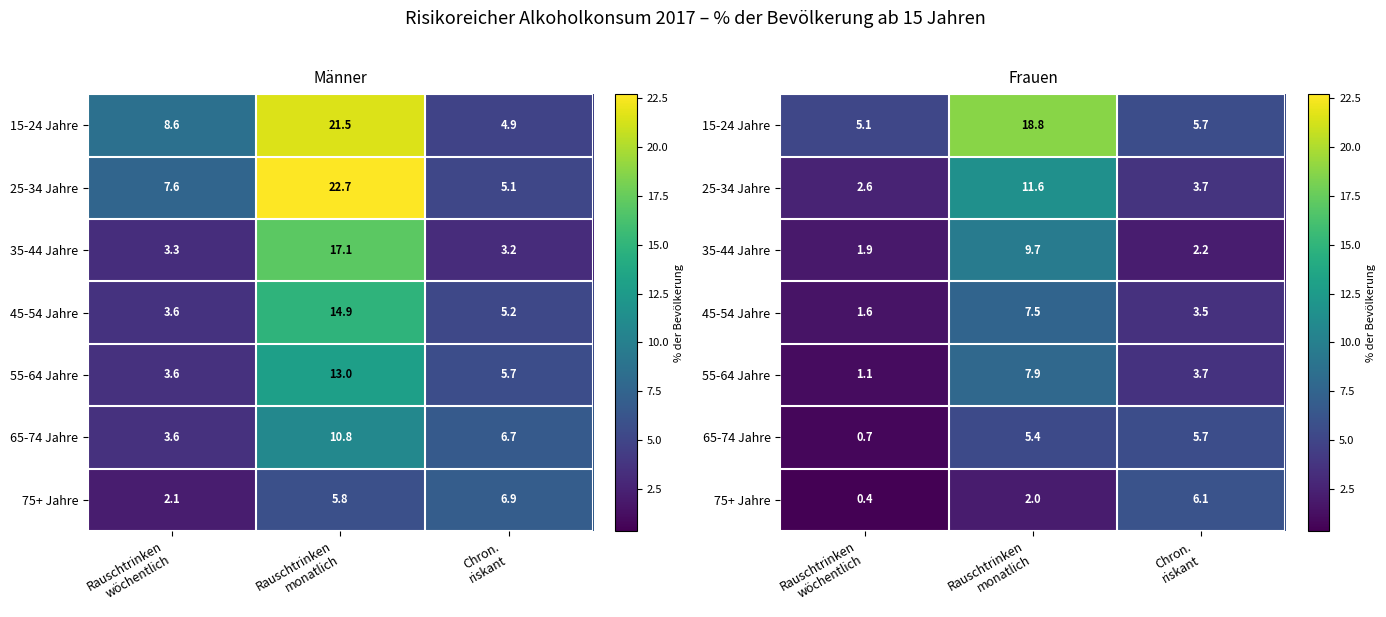

The value of 55-64 Jahre at Rauschtrinken monatlich is 7.9. True or false?

True